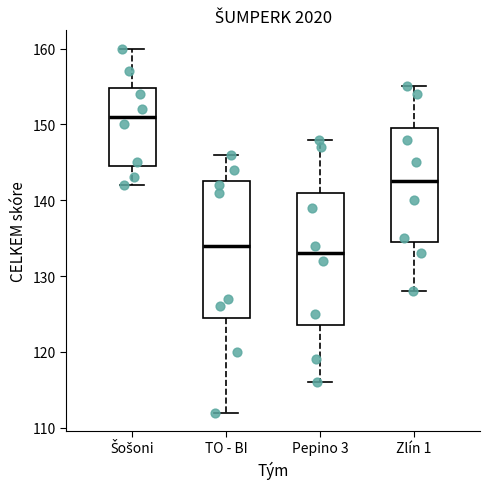

Reading left to right, transcribe this box plot: for each box, give where its median line is, the range the box spans, and where its two whiskers end, as read against the y-axis. The values are not printed on the chart, so give them approximately, as read against the axis.

Šošoni: median 151, box 145 to 155, whiskers 142 to 160
TO - BI: median 134, box 125 to 143, whiskers 112 to 146
Pepino 3: median 133, box 124 to 141, whiskers 116 to 148
Zlín 1: median 143, box 135 to 150, whiskers 128 to 155